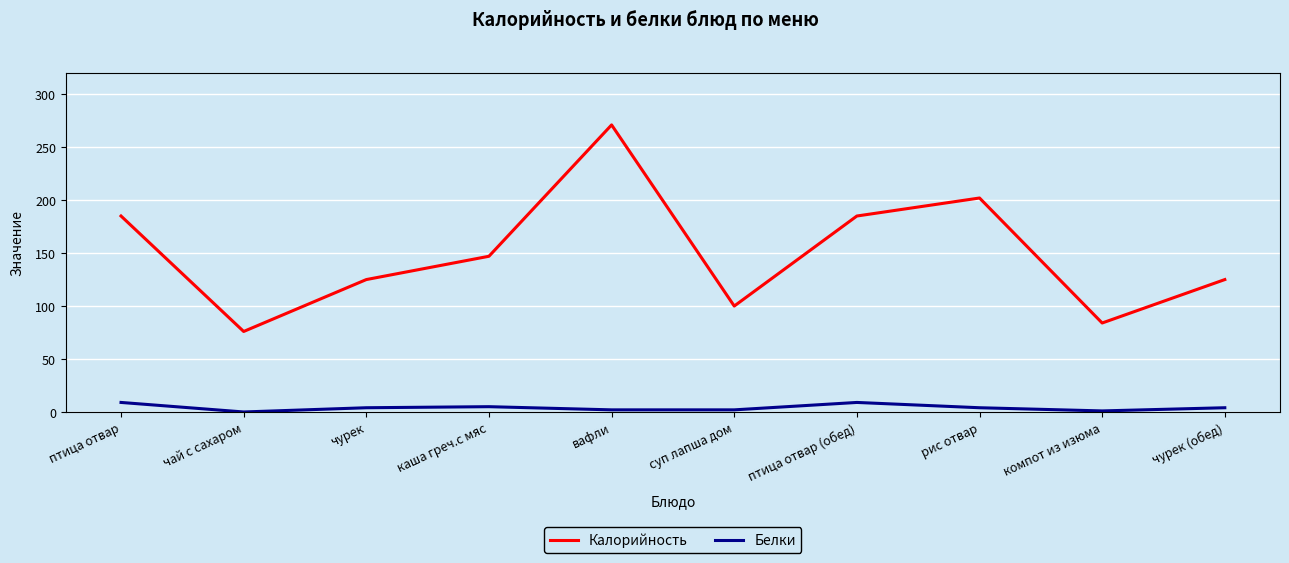

The value of Калорийность at вафли is 271. True or false?

True